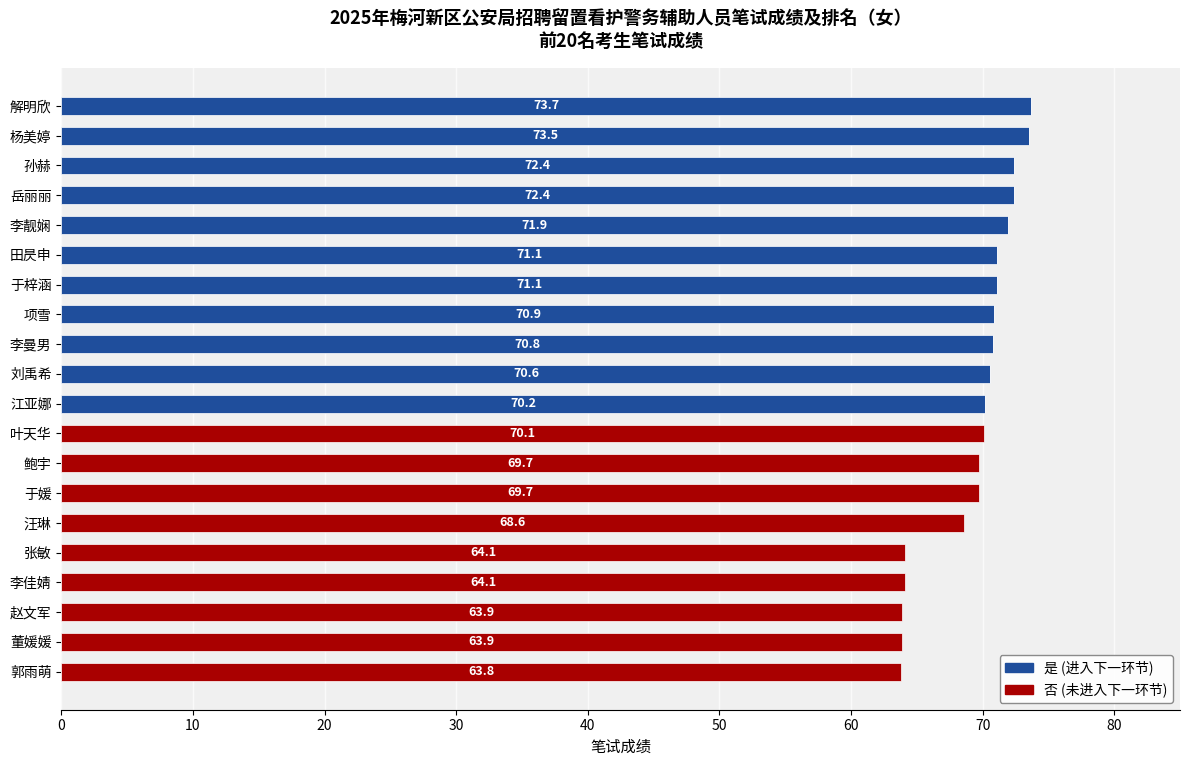

Count the number of data series in this chart.

2